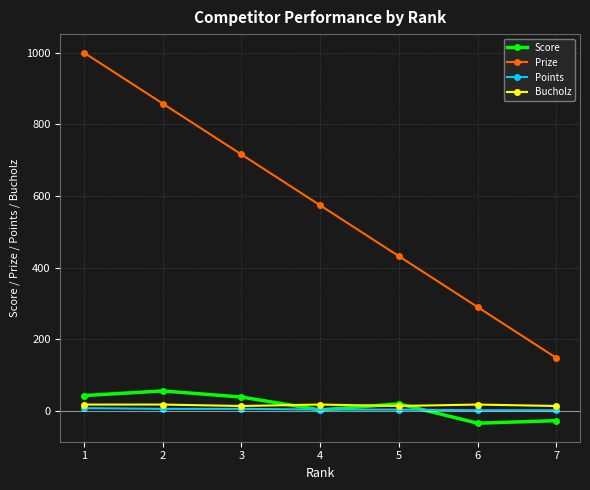

Which series has the largest range (max minus min)?

Prize